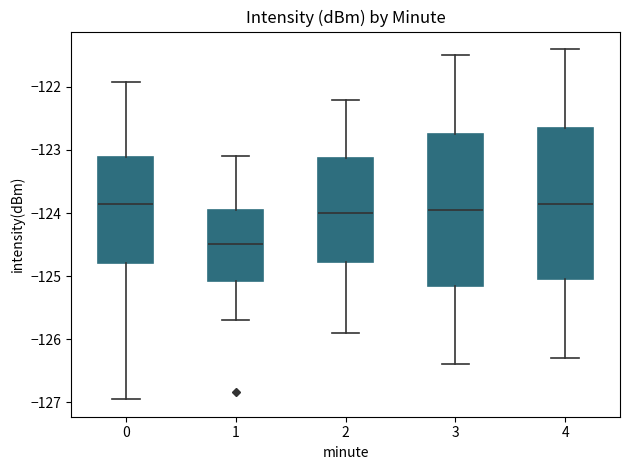

Which box has the lowest median line?

1